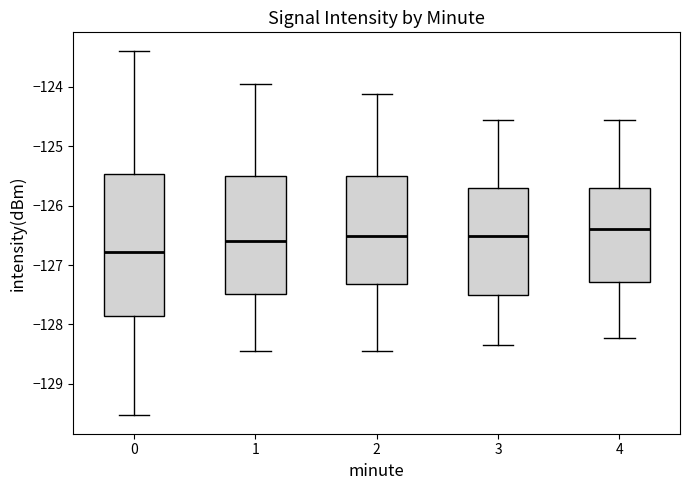

Which box is the tallest, from its lower edge to its upper edge?

0